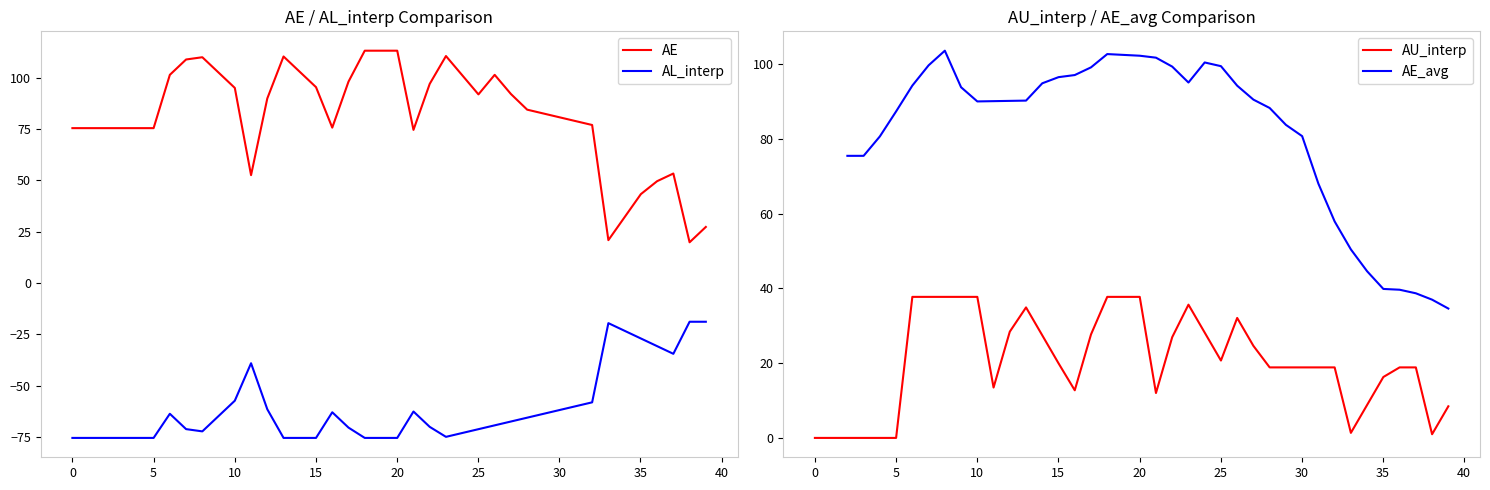

True or false: AE and AL_interp cross at least once.

False